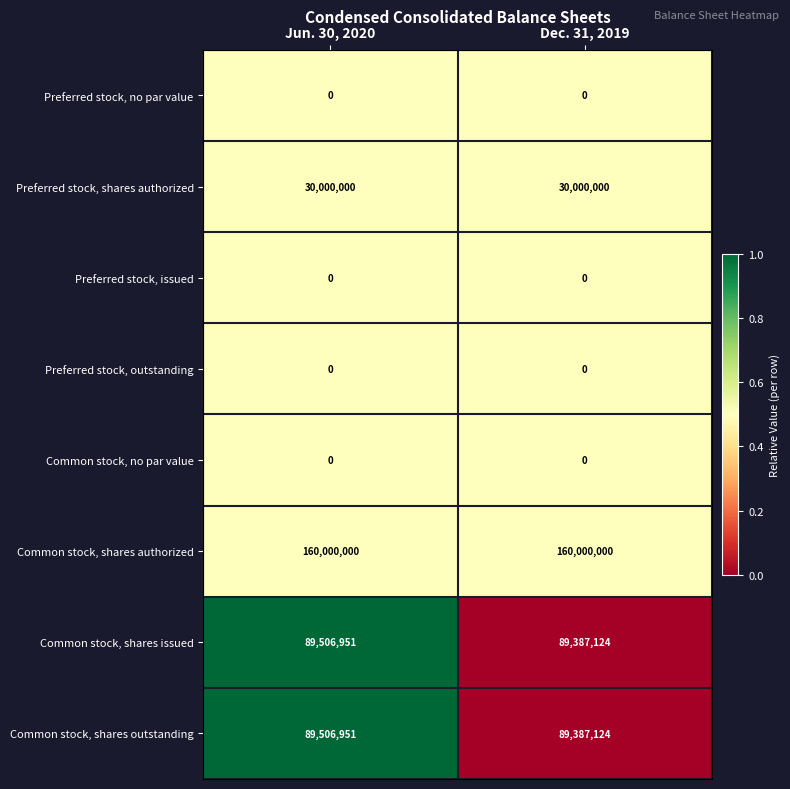

Which series has the largest total across all categories?

Common stock, shares authorized